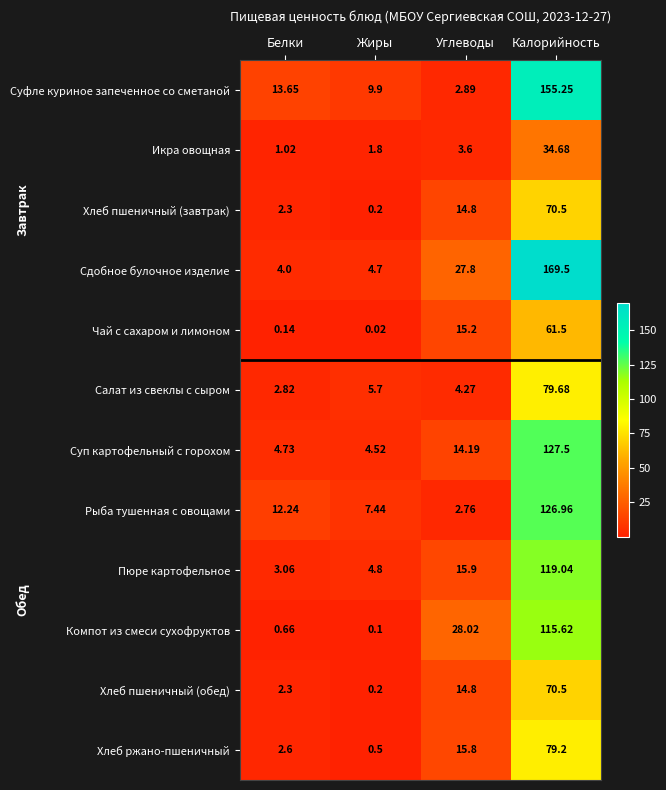

At which label does Пюре картофельное first exceed 15?

Углеводы